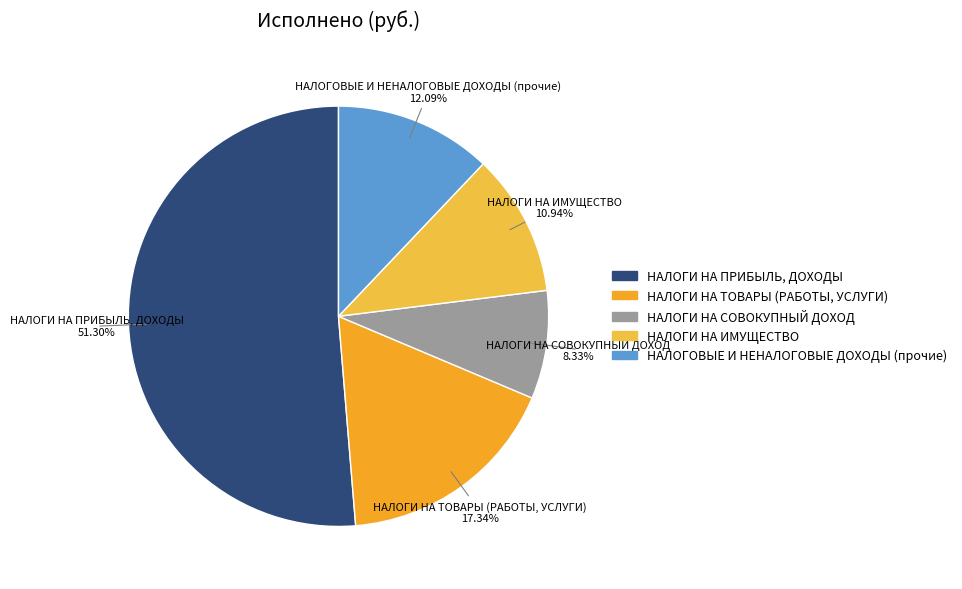

Is the sum of НАЛОГИ НА ИМУЩЕСТВО and НАЛОГИ НА ТОВАРЫ (РАБОТЫ, УСЛУГИ) greater than half?

No